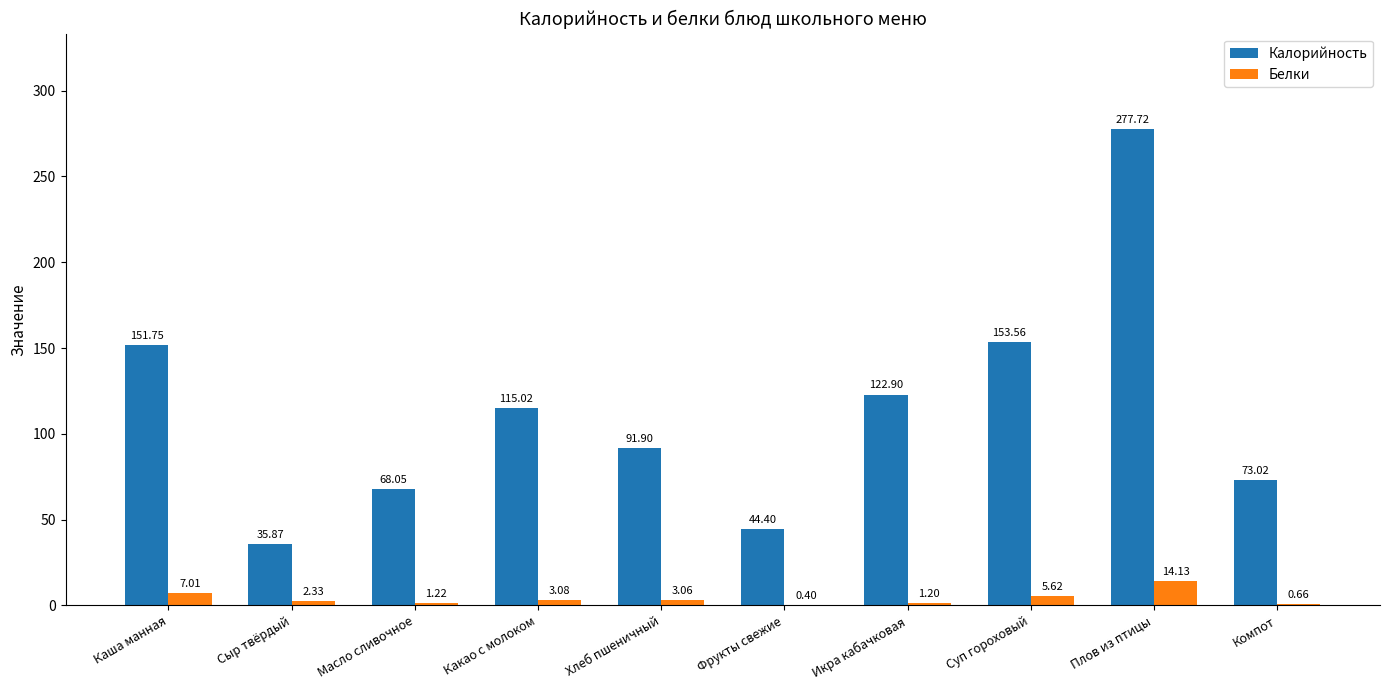

Which category has the highest value in the Калорийность series?

Плов из птицы